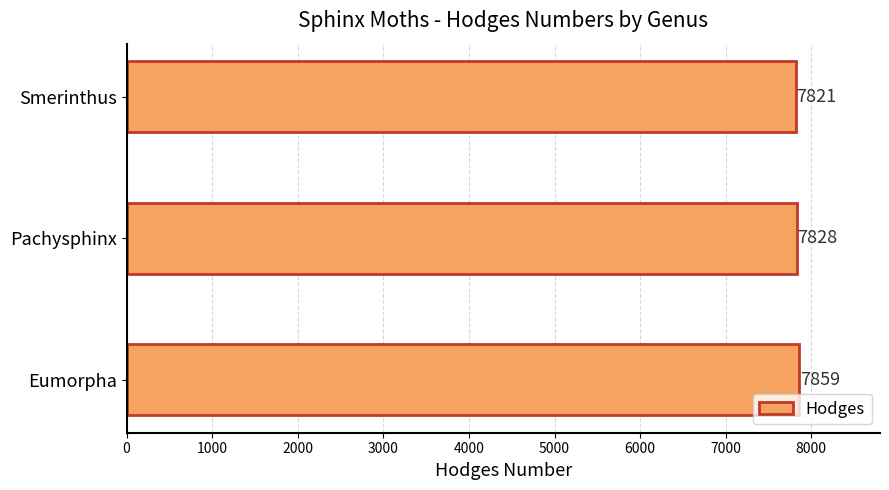

What is the average value?

7836